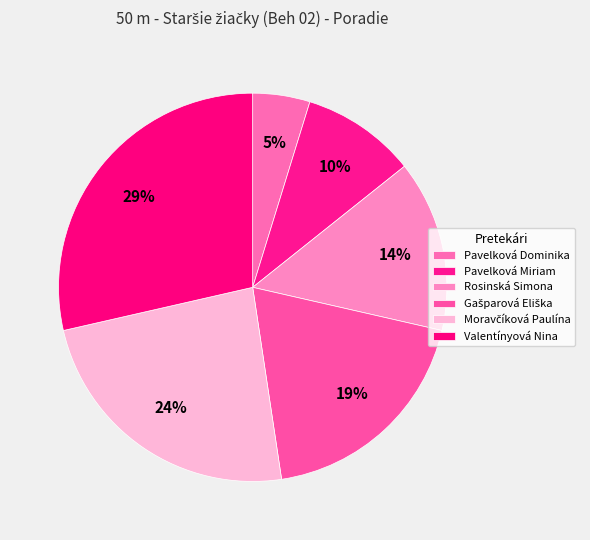

To the nearest percent, what is the combined percentage of Valentínyová Nina and Pavelková Miriam?

38%